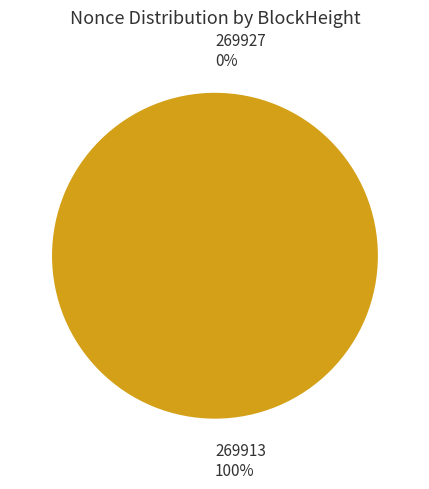

Which category has the biggest portion of the pie?

269913